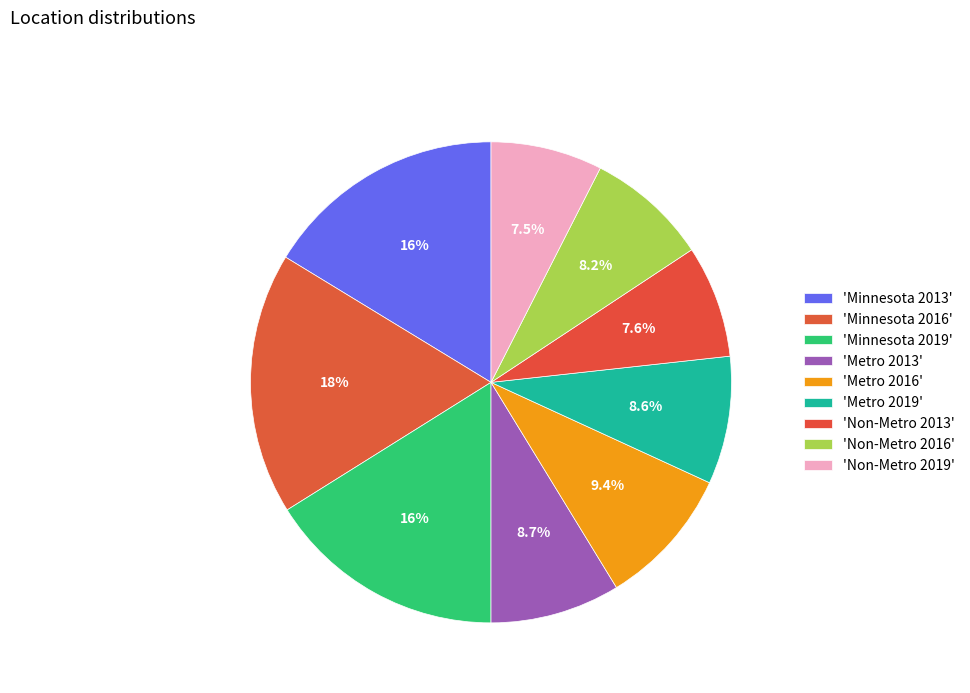

How many slices are in this pie chart?

9